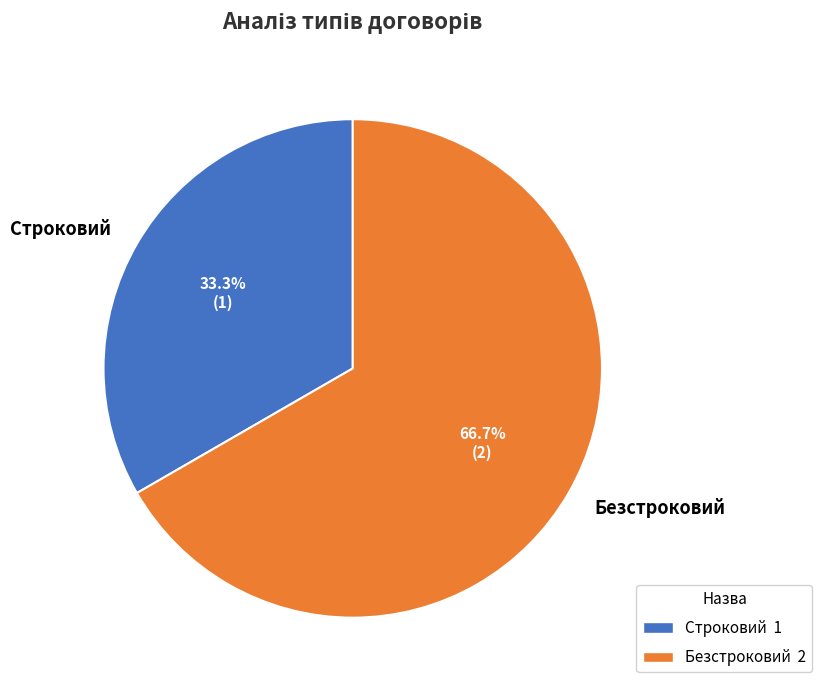

How many slices are in this pie chart?

2